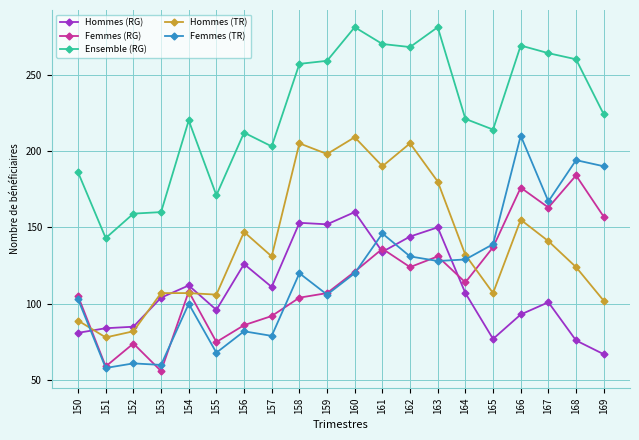

Where do Hommes (RG) and Hommes (TR) first cross each other?

150 and 151